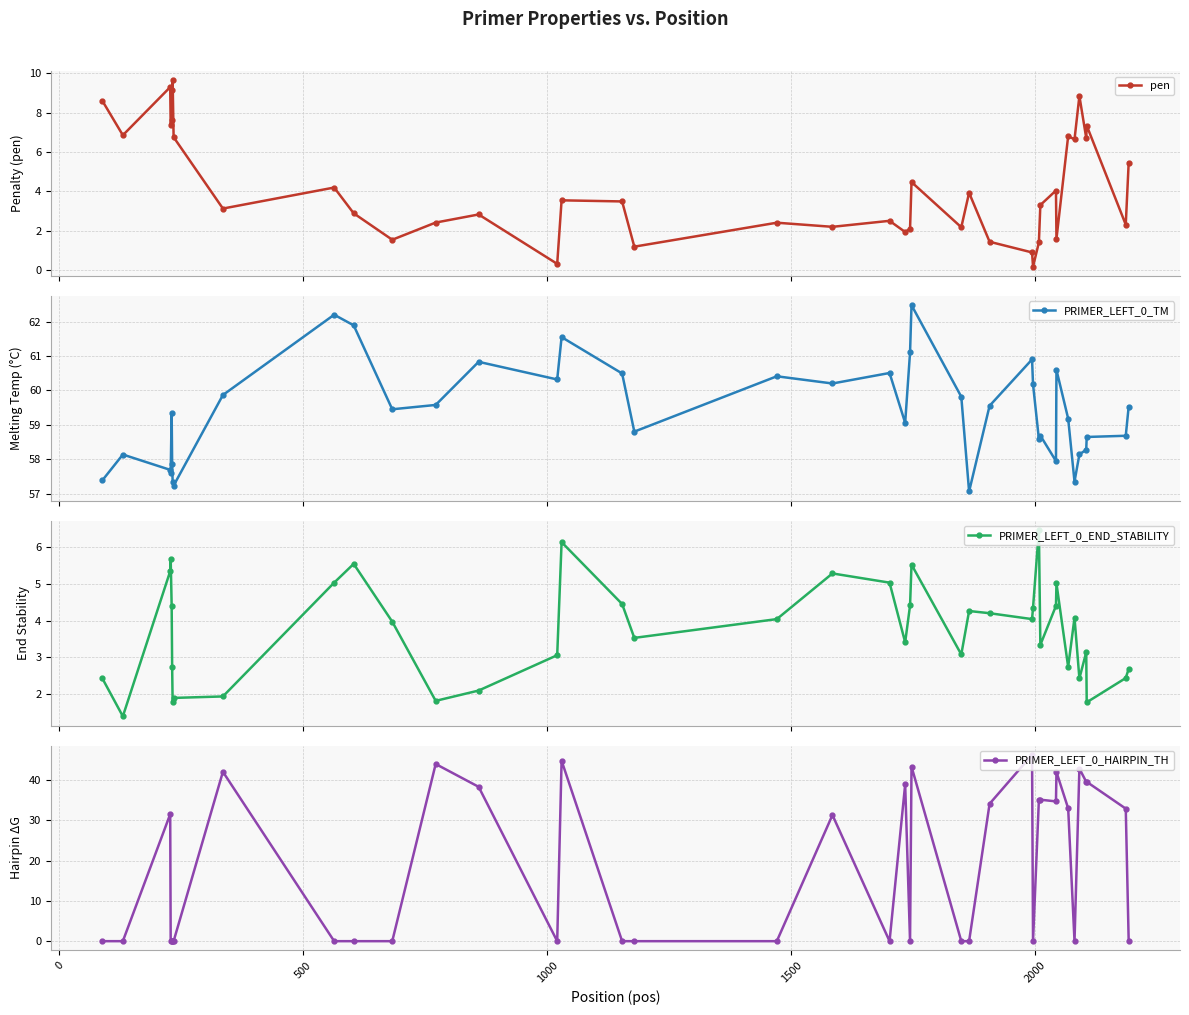

How many interior local peaks does the PRIMER_LEFT_0_END_STABILITY series have?

10